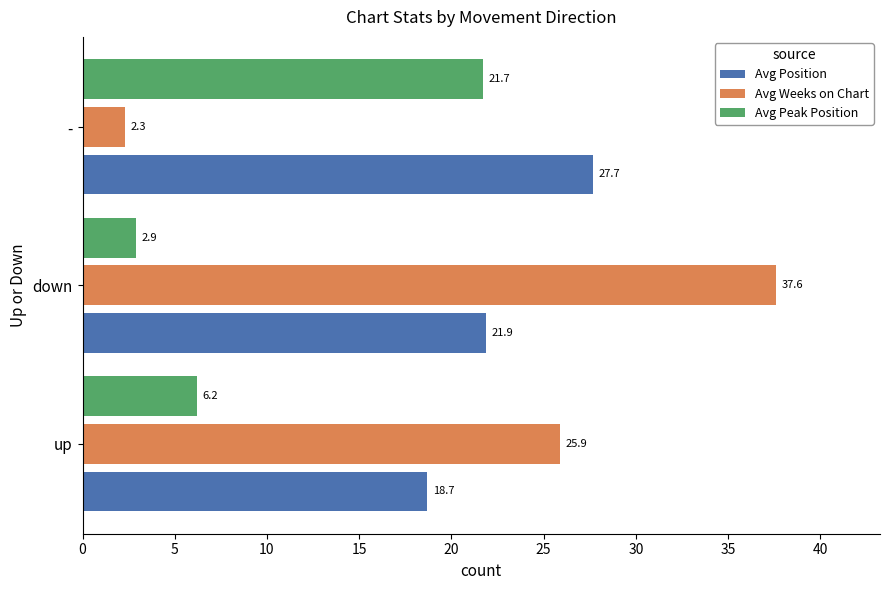

Which series has the largest range (max minus min)?

Avg Weeks on Chart